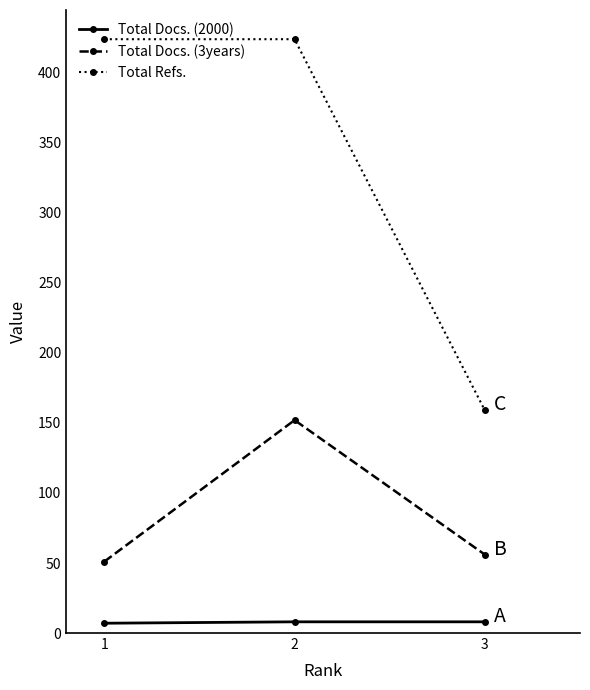

What is the average value of the Total Refs. series?

336